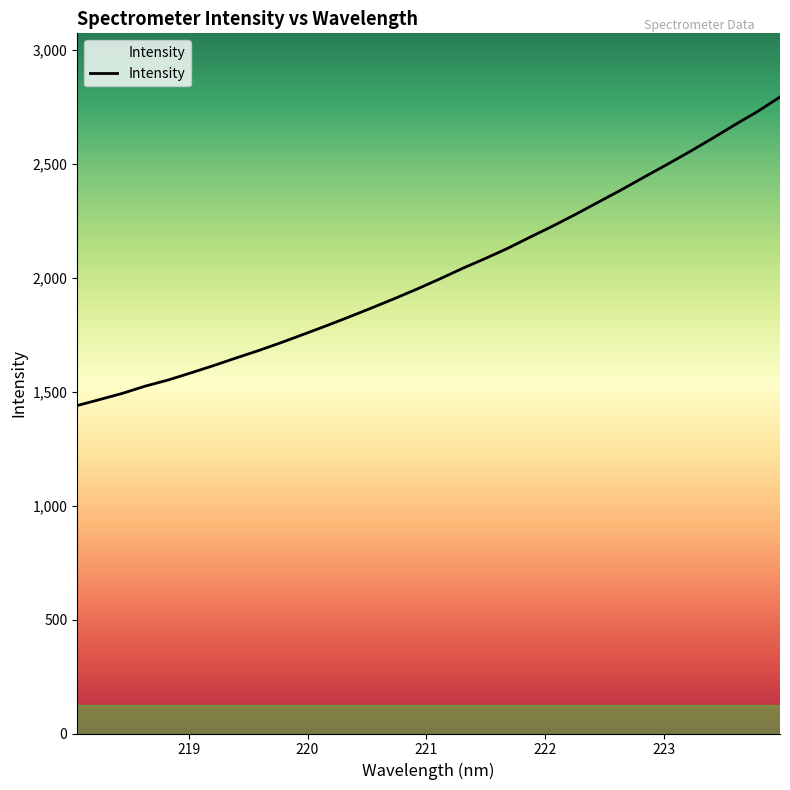

What is the minimum value shown in the chart?

1439.4